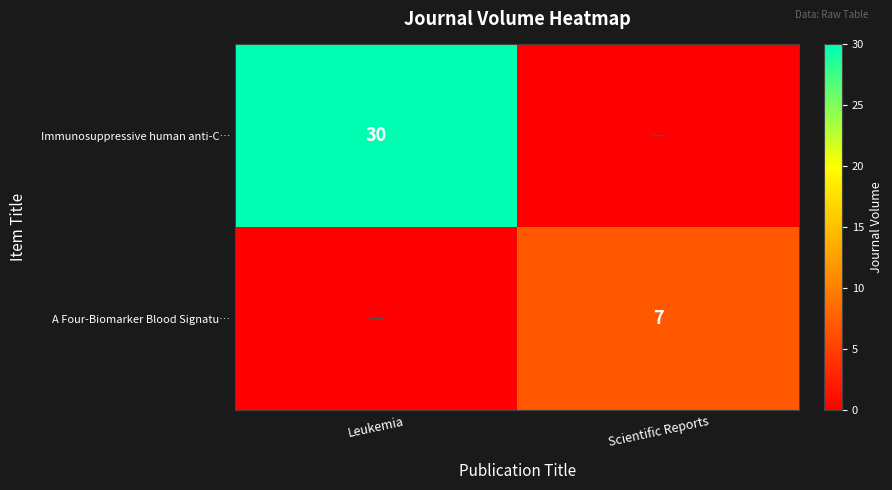

The value of Immunosuppressive human anti-C… at Leukemia is 30. True or false?

True